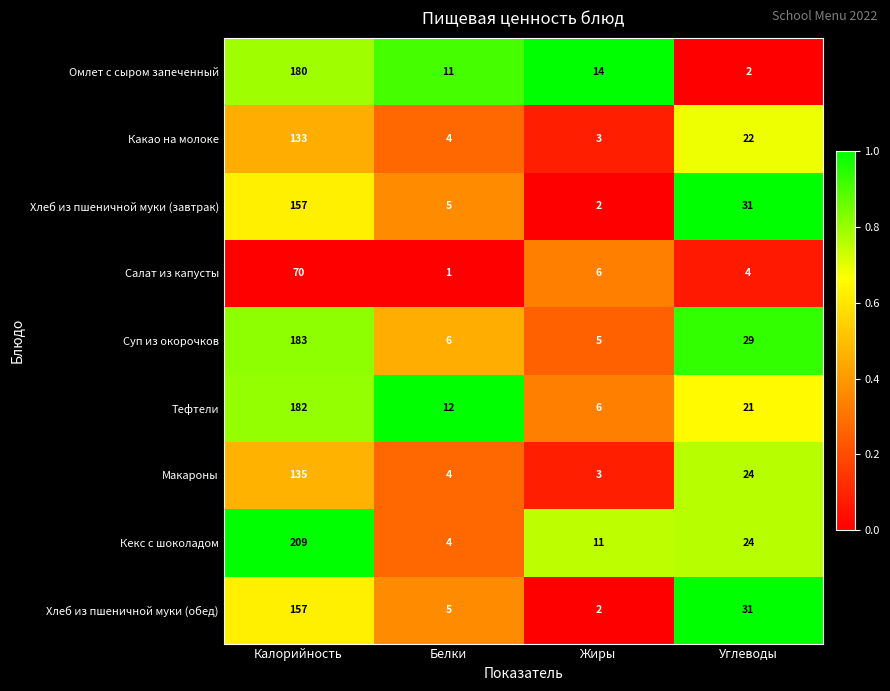

Which category has the highest value in the Какао на молоке series?

Калорийность